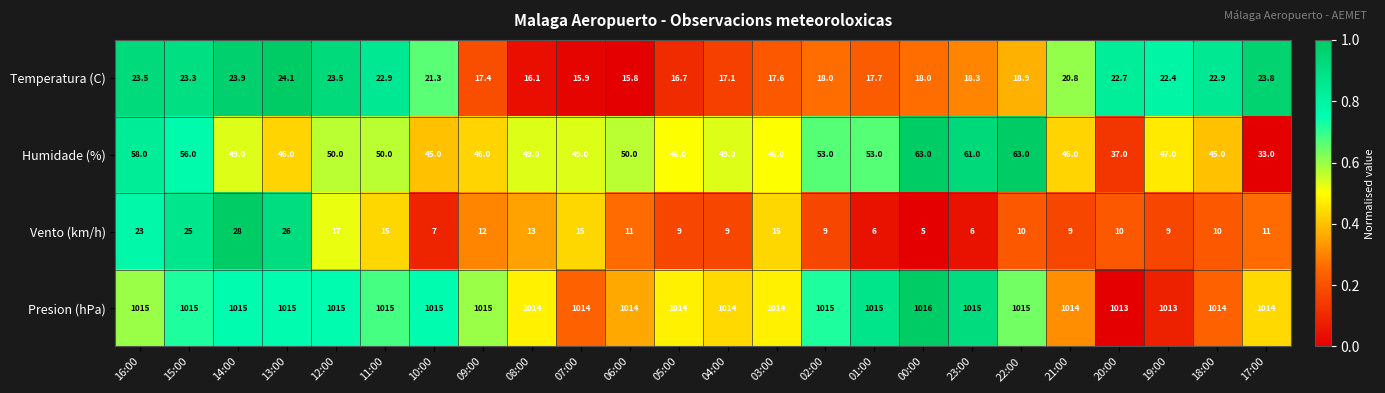

Rank the series by their maximum value, from highest to lowest.

Presion (hPa), Humidade (%), Vento (km/h), Temperatura (C)